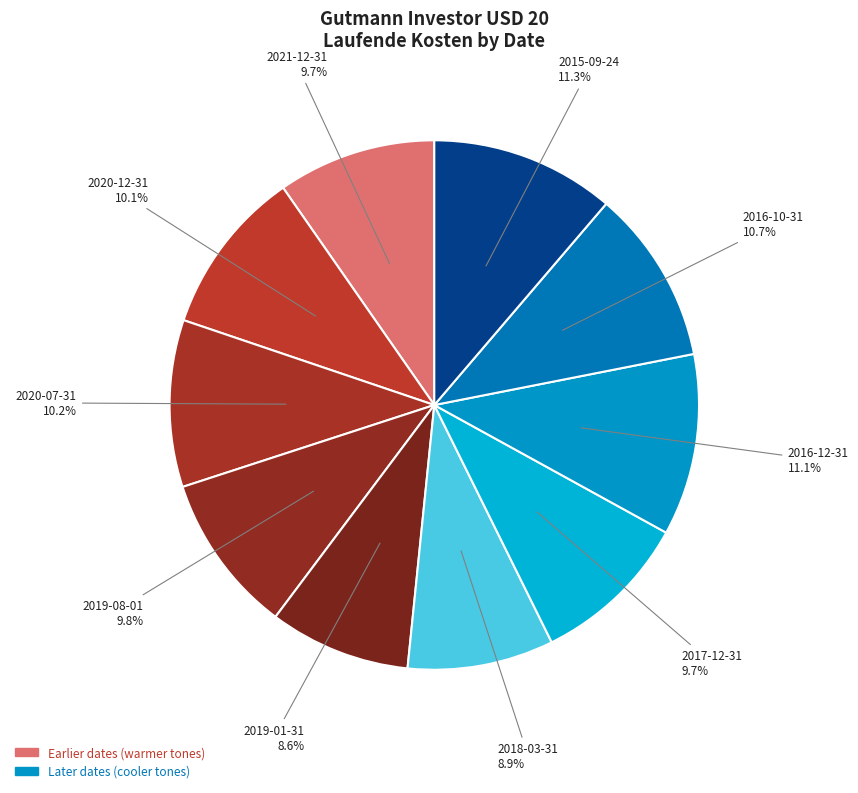

To the nearest percent, what is the average slice percentage?

10%